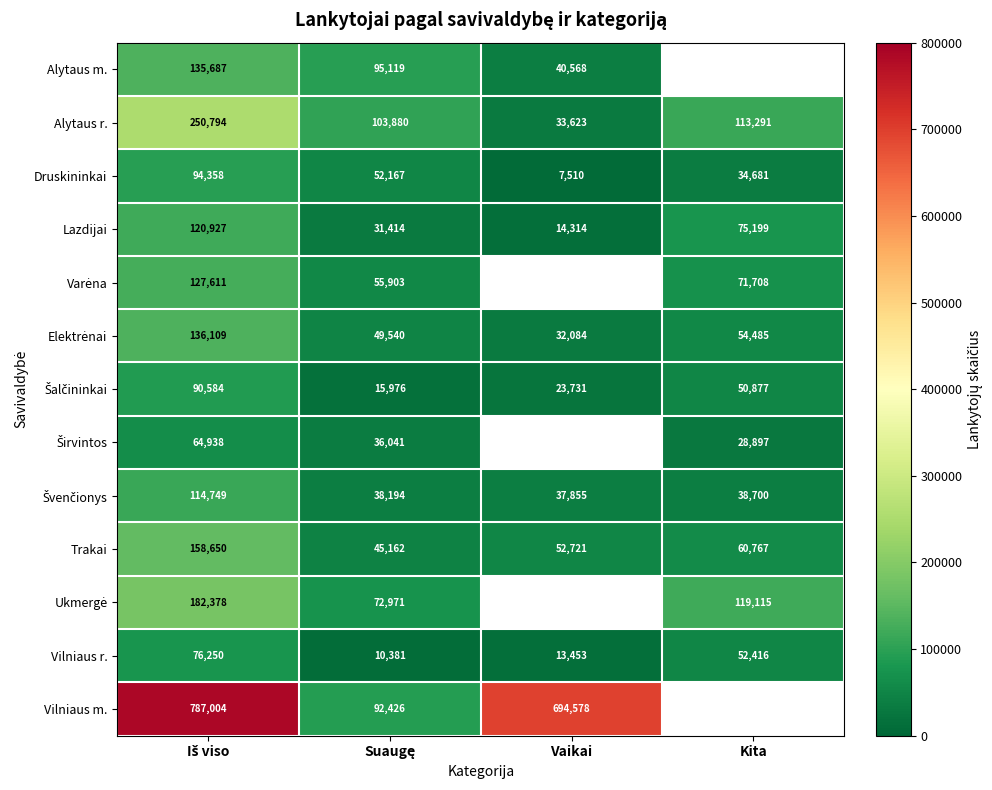

What is the sum of all Druskininkai values?

188716